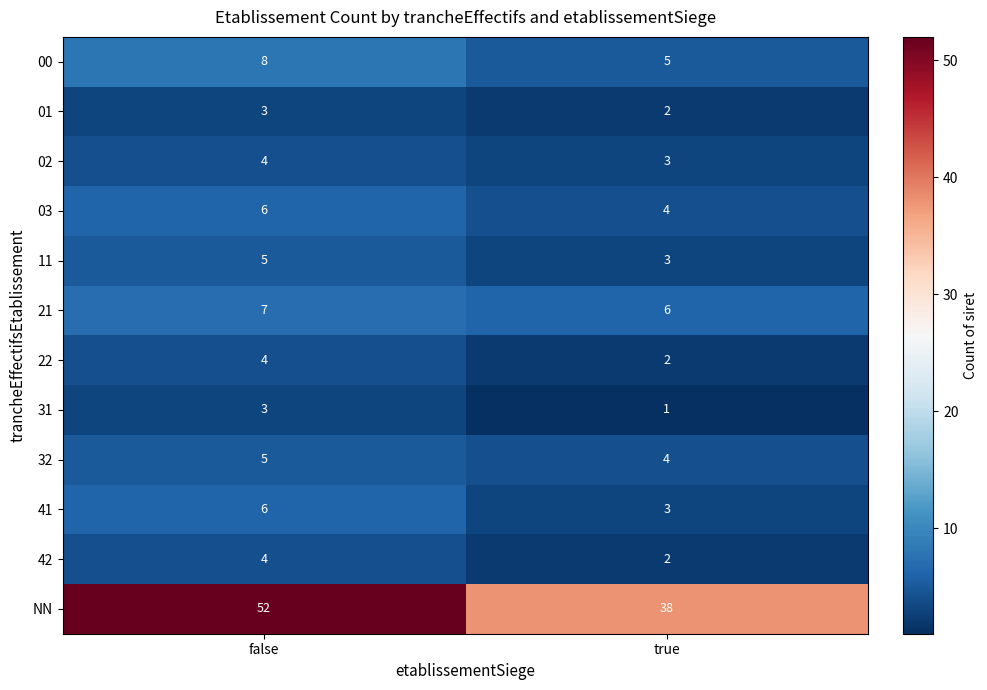

Reading right to left, extract all data points from this chart.

00: true=5	false=8
01: true=2	false=3
02: true=3	false=4
03: true=4	false=6
11: true=3	false=5
21: true=6	false=7
22: true=2	false=4
31: true=1	false=3
32: true=4	false=5
41: true=3	false=6
42: true=2	false=4
NN: true=38	false=52